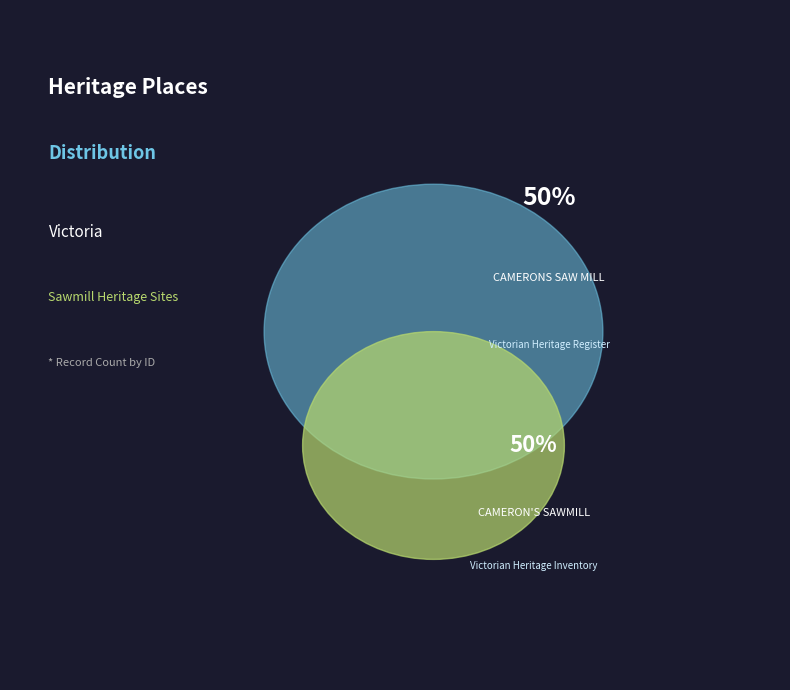

True or false: CAMERONS SAW MILL accounts for 50% of the total.

True